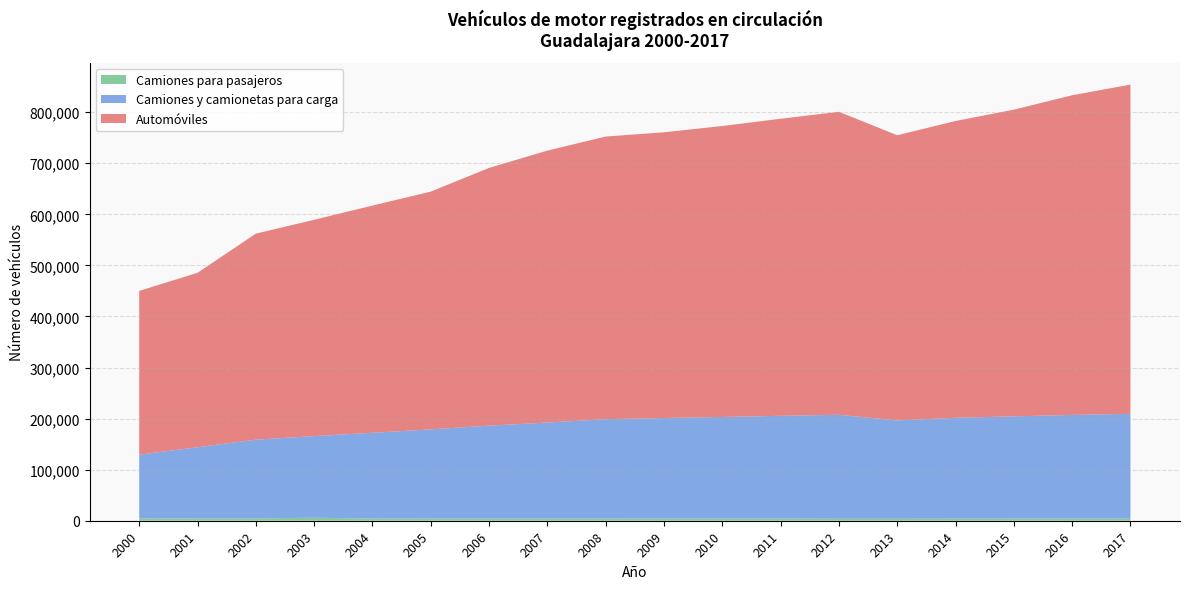

Reading left to right, extract all data points from this chart.

Automóviles: 2000=320807	2001=341523	2002=403496	2003=423610	2004=444970	2005=465619	2006=504691	2007=532576	2008=553538	2009=559519	2010=569816	2011=581691	2012=593364	2013=558463	2014=581191	2015=600601	2016=626011	2017=644695
Camiones y camionetas para carga: 2000=124788	2001=139400	2002=154142	2003=159905	2004=167920	2005=174584	2006=181826	2007=187903	2008=194475	2009=197016	2010=199050	2011=201287	2012=203566	2013=192540	2014=197557	2015=200252	2016=203016	2017=205202
Camiones para pasajeros: 2000=4539	2001=4575	2002=4607	2003=5826	2004=4302	2005=4334	2006=4409	2007=4363	2008=4350	2009=4162	2010=4147	2011=4241	2012=3901	2013=3894	2014=4059	2015=4162	2016=4188	2017=4173